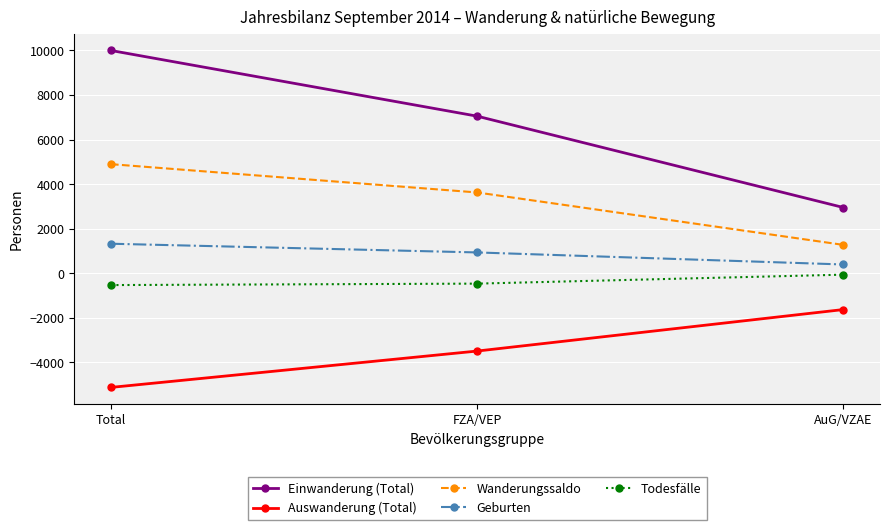

Count the Wanderungssaldo values in the range 1271 to 4895.

3